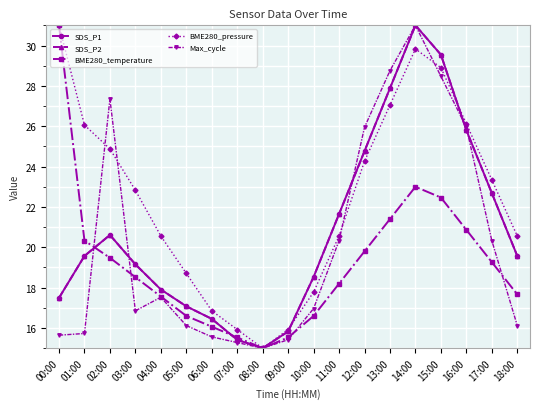

Where do Max_cycle and BME280_pressure first cross each other?

01:00 and 02:00